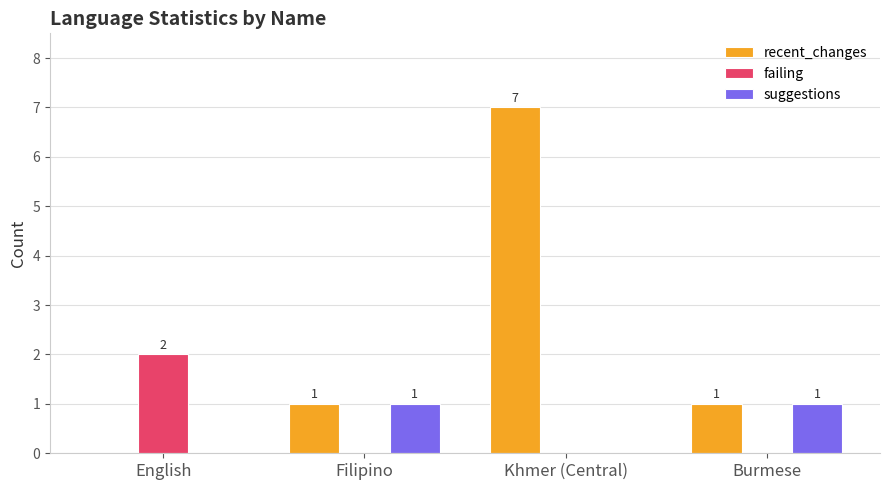

What is the sum of all suggestions values?

2